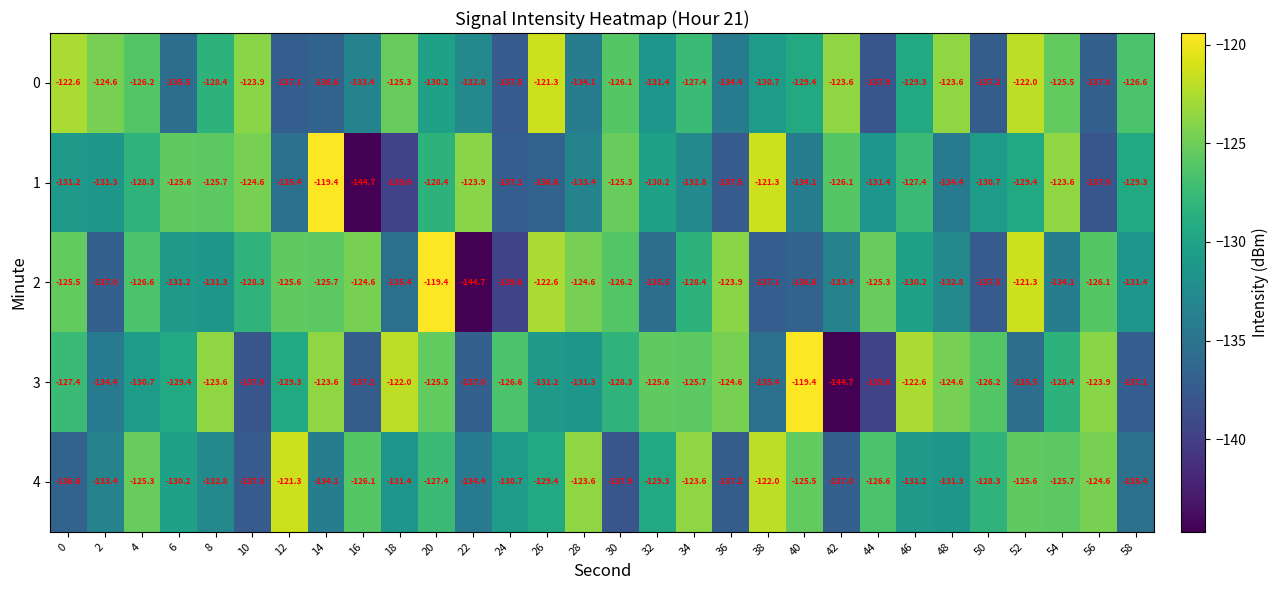

What is the total value across all series at 54?

-637.3